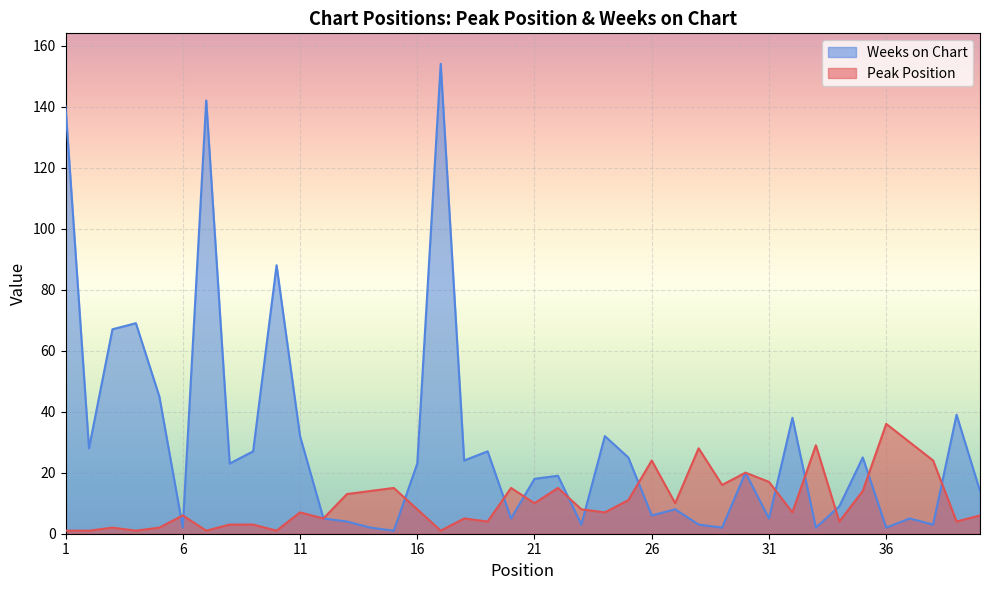

Reading left to right, extract all data points from this chart.

Peak Position: 1=1	2=1	3=2	4=1	5=2	6=6	7=1	8=3	9=3	10=1	11=7	12=5	13=13	14=14	15=15	16=8	17=1	18=5	19=4	20=15	21=10	22=15	23=8	24=7	25=11	26=24	27=10	28=28	29=16	30=20	31=17	32=7	33=29	34=4	35=14	36=36	37=30	38=24	39=4	40=6
Weeks on Chart: 1=140	2=28	3=67	4=69	5=45	6=2	7=142	8=23	9=27	10=88	11=32	12=5	13=4	14=2	15=1	16=23	17=154	18=24	19=27	20=5	21=18	22=19	23=3	24=32	25=25	26=6	27=8	28=3	29=2	30=20	31=5	32=38	33=2	34=9	35=25	36=2	37=5	38=3	39=39	40=14